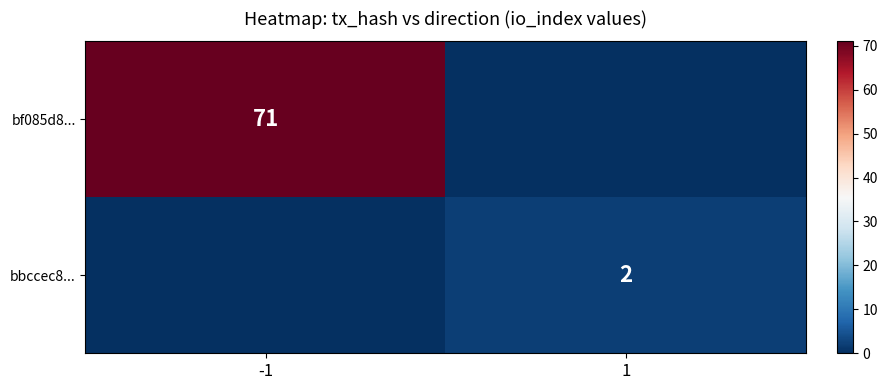

True or false: bf085d8... has a value of 31 at -1.

False